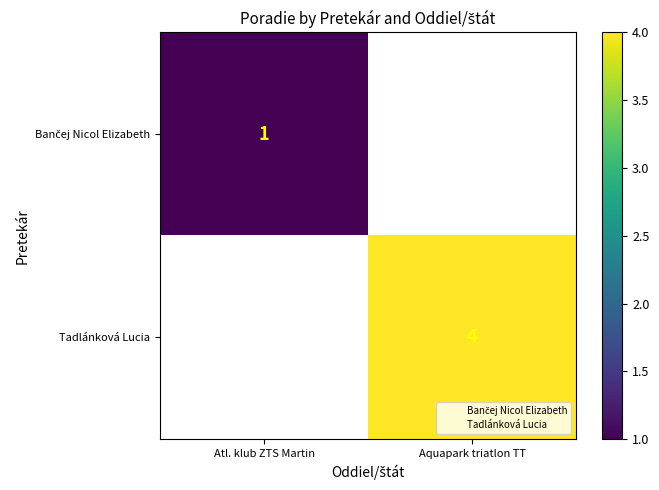

How many positive values does the Tadlánková Lucia series have?

1